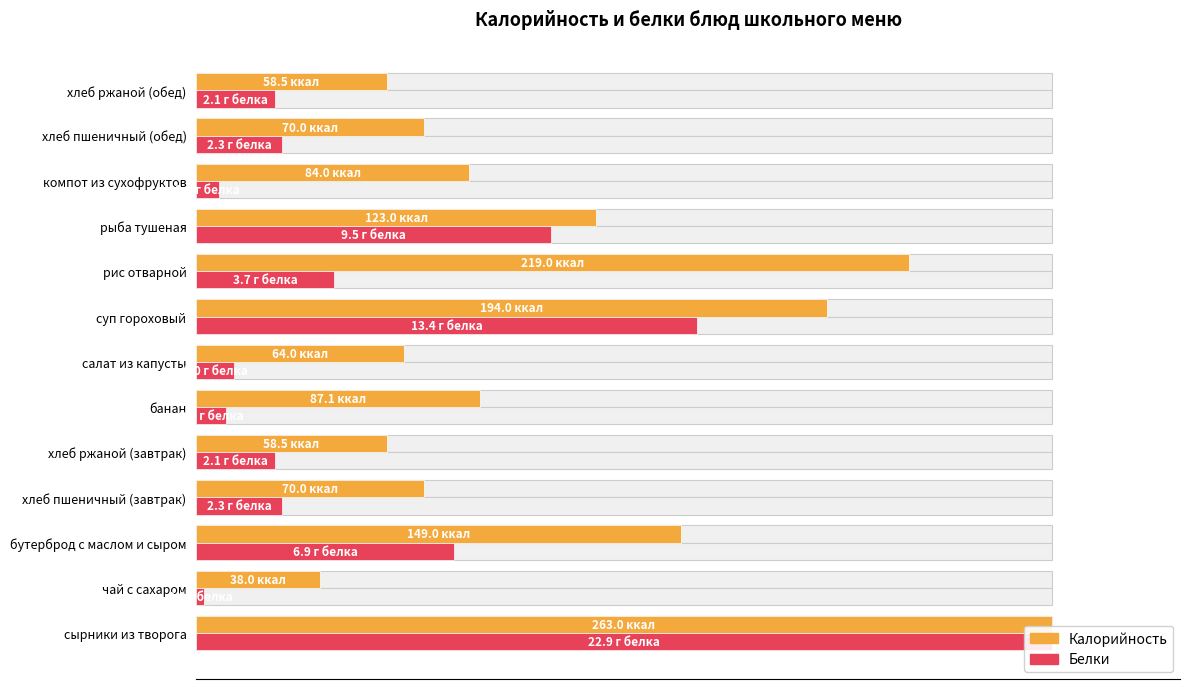

Is the value of Калорийность at суп гороховый greater than the value of Белки at компот из сухофруктов?

Yes